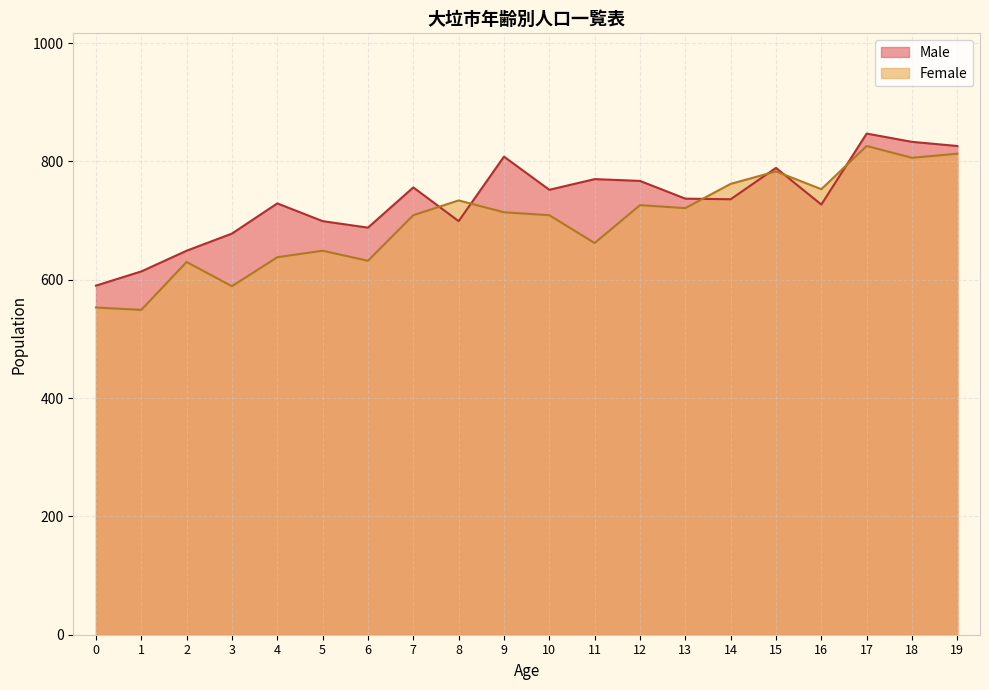

Reading left to right, list all the values displayed in this chart.

Male: 0=590	1=614	2=649	3=678	4=729	5=699	6=688	7=756	8=699	9=808	10=752	11=770	12=767	13=737	14=736	15=789	16=727	17=847	18=833	19=826
Female: 0=553	1=549	2=630	3=589	4=638	5=649	6=632	7=709	8=734	9=714	10=709	11=662	12=726	13=721	14=762	15=783	16=753	17=826	18=806	19=813